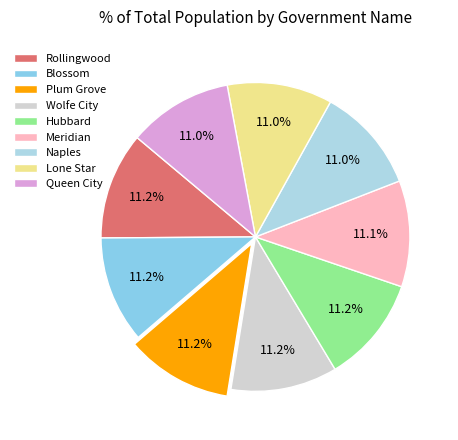

Between Hubbard and Plum Grove, which is larger?

Plum Grove